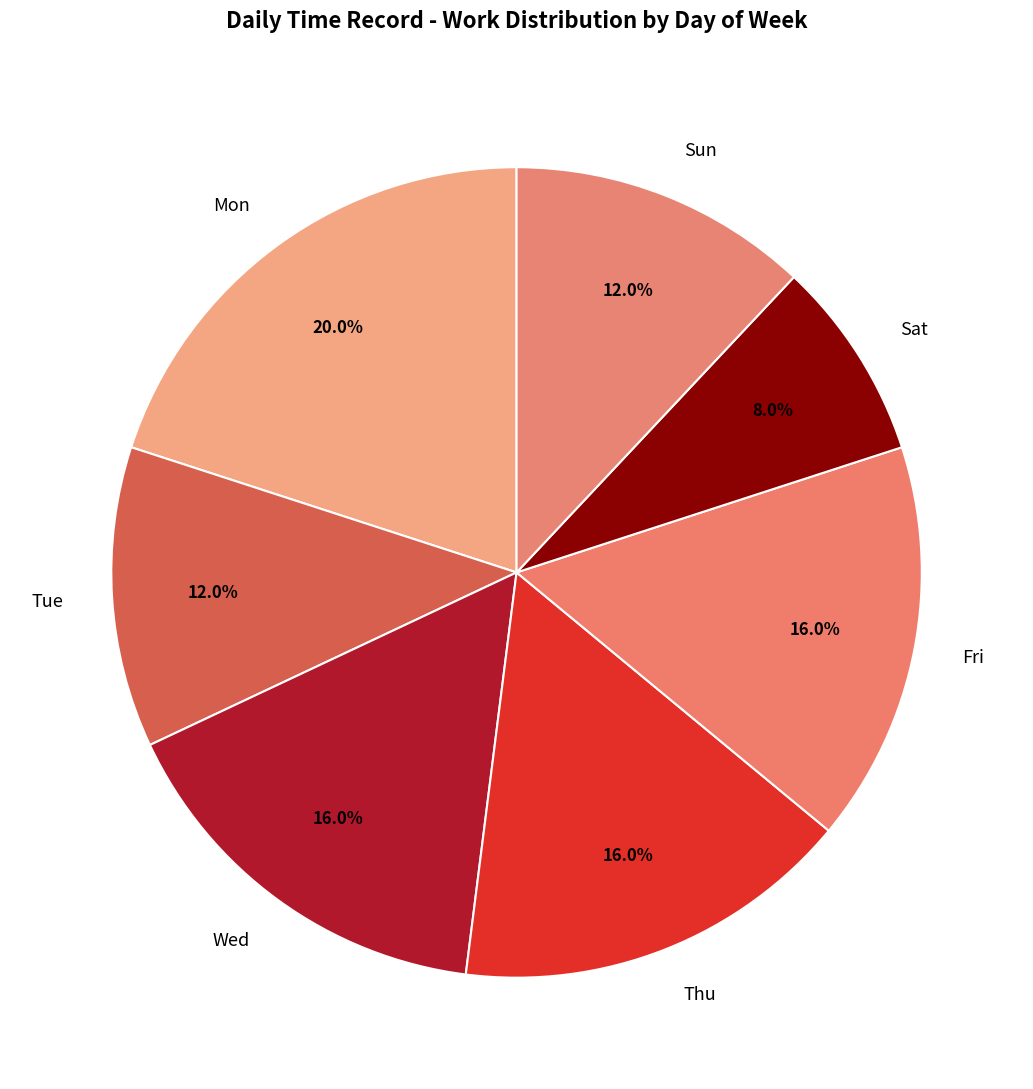

Which category has the biggest portion of the pie?

Mon